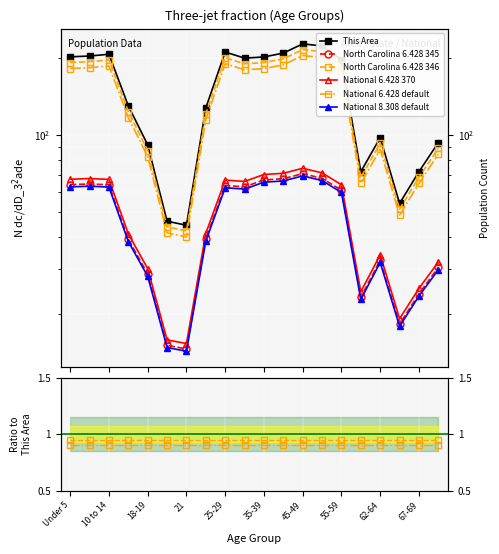

At which category does the chart reach its peak across all series?

45-49